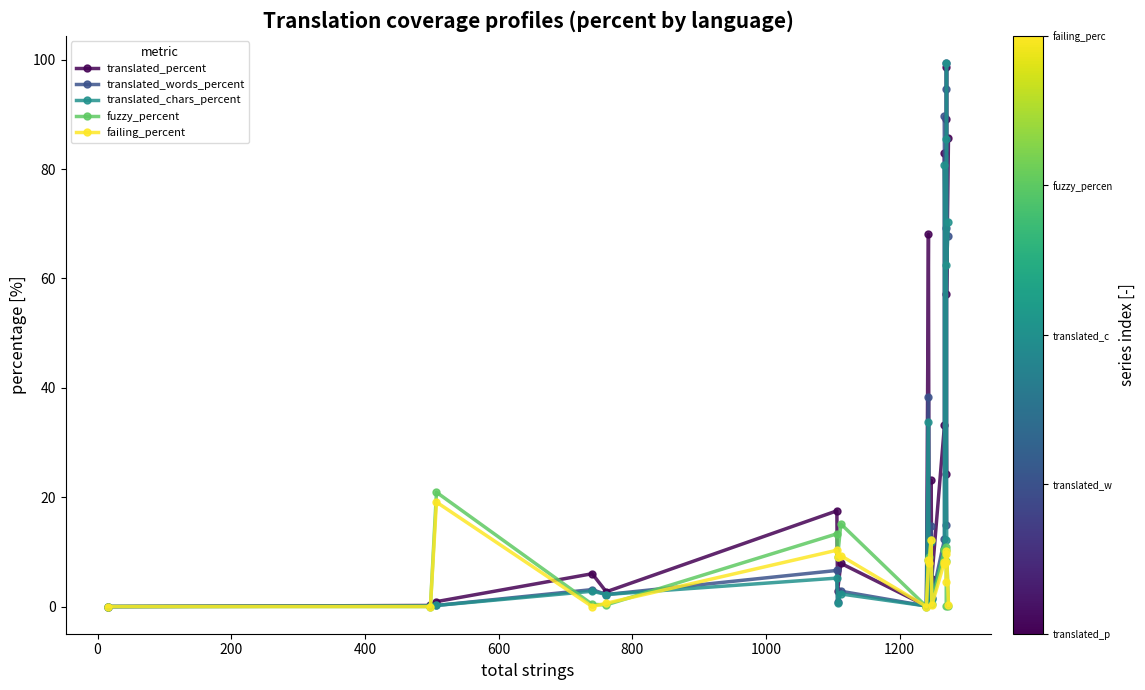

What is the maximum value shown in the chart?

99.4